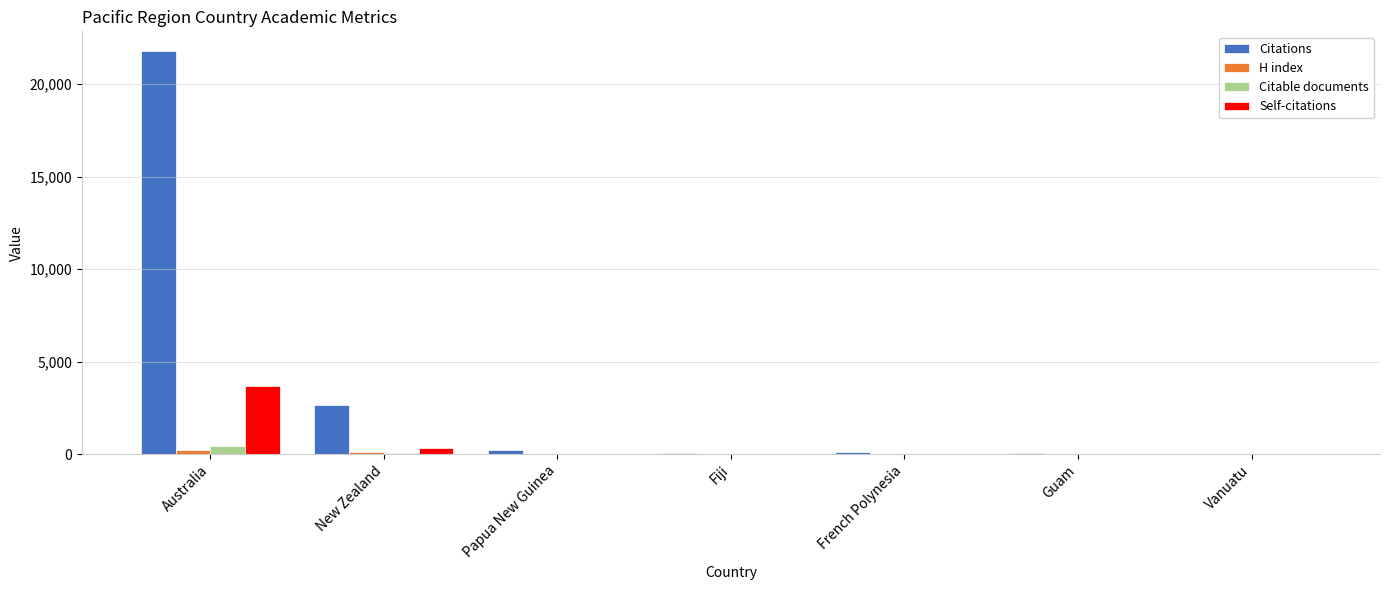

What is the difference between the H index values at New Zealand and Australia?

123